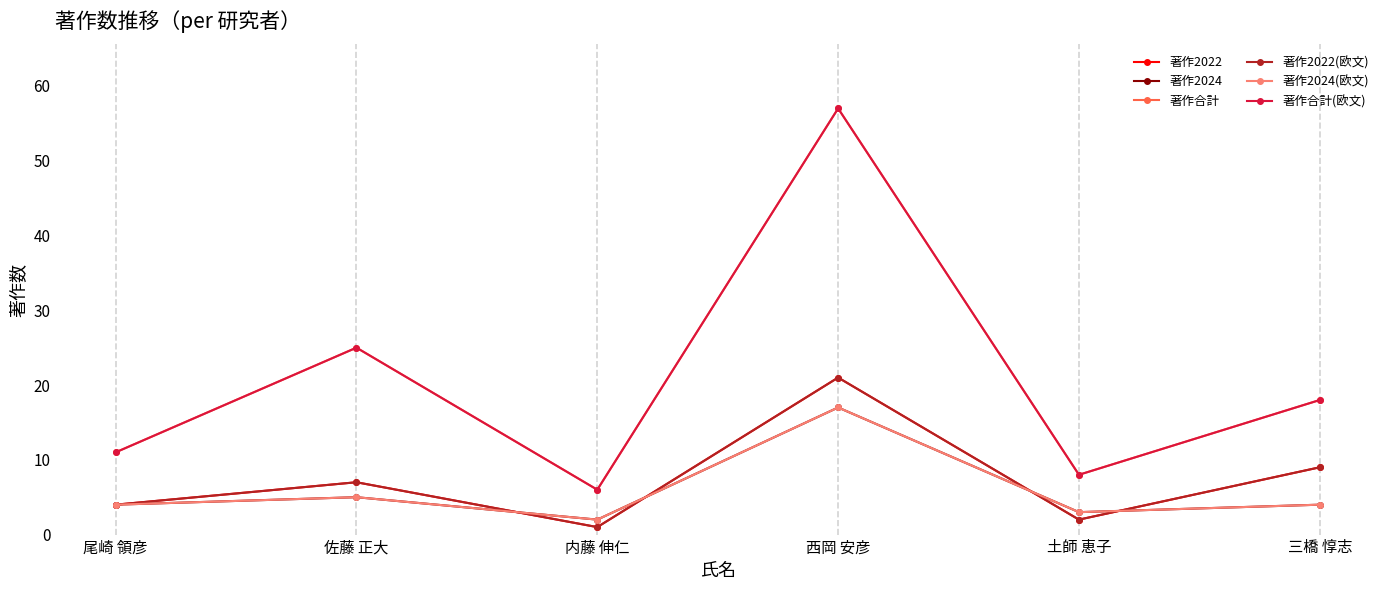

Is the value of 著作2024(欧文) at 尾崎 領彦 greater than the value of 著作合計 at 佐藤 正大?

No